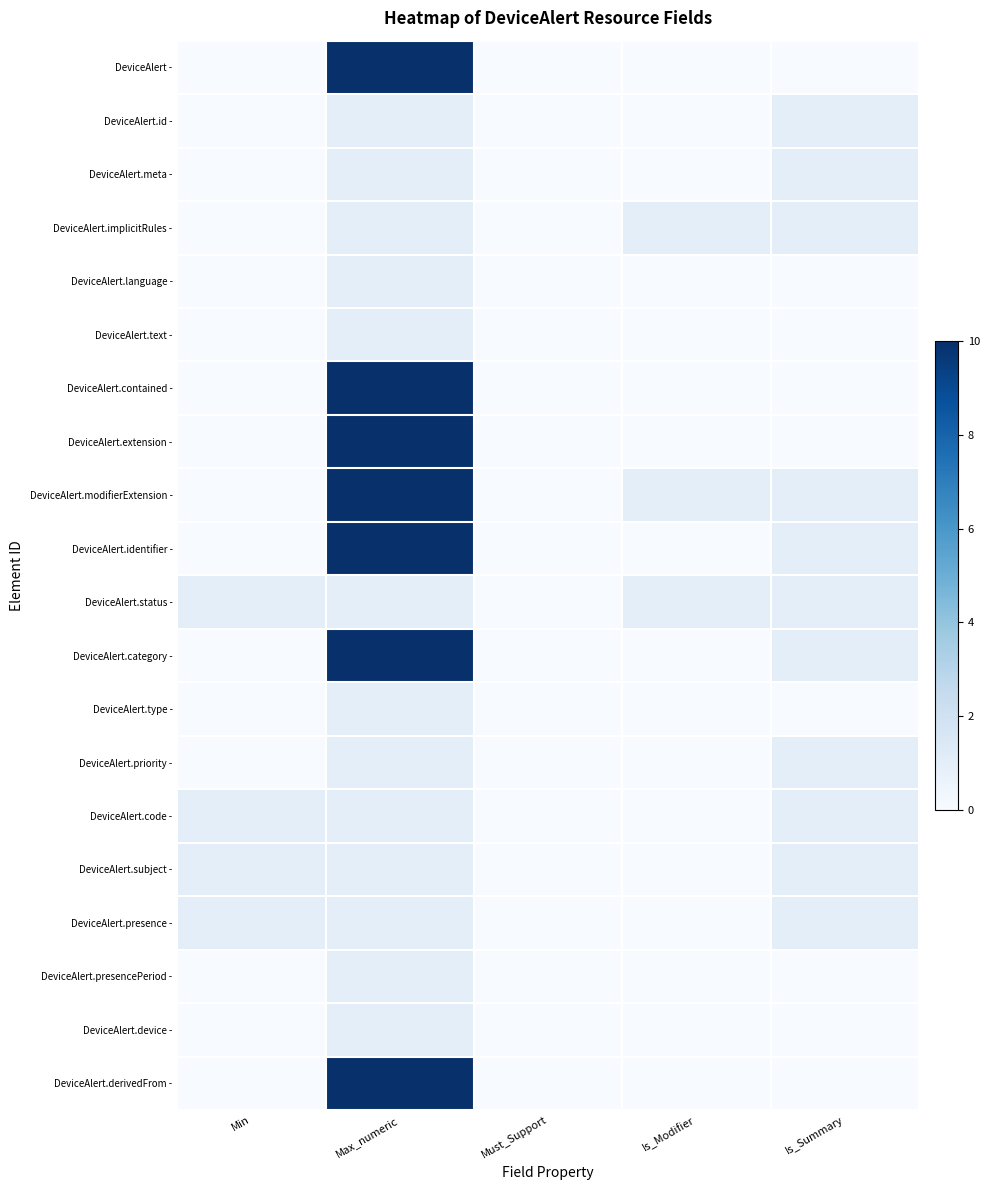

Rank the series by their maximum value, from highest to lowest.

DeviceAlert -, DeviceAlert.contained -, DeviceAlert.extension -, DeviceAlert.modifierExtension -, DeviceAlert.identifier -, DeviceAlert.category -, DeviceAlert.derivedFrom -, DeviceAlert.id -, DeviceAlert.meta -, DeviceAlert.implicitRules -, DeviceAlert.language -, DeviceAlert.text -, DeviceAlert.status -, DeviceAlert.type -, DeviceAlert.priority -, DeviceAlert.code -, DeviceAlert.subject -, DeviceAlert.presence -, DeviceAlert.presencePeriod -, DeviceAlert.device -